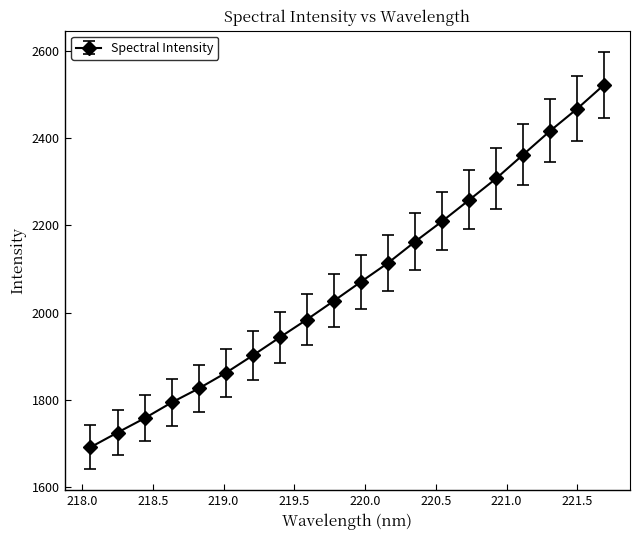

What is the value of the 13th point from the left?

2162.9